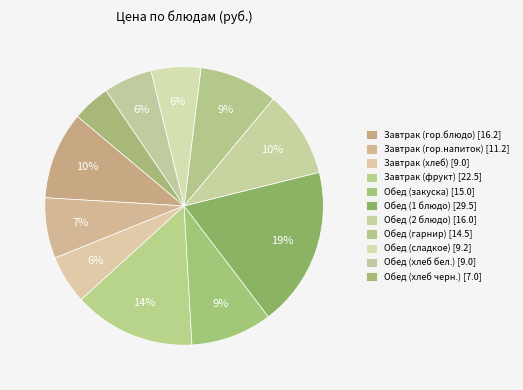

How many segments does this pie chart have?

11